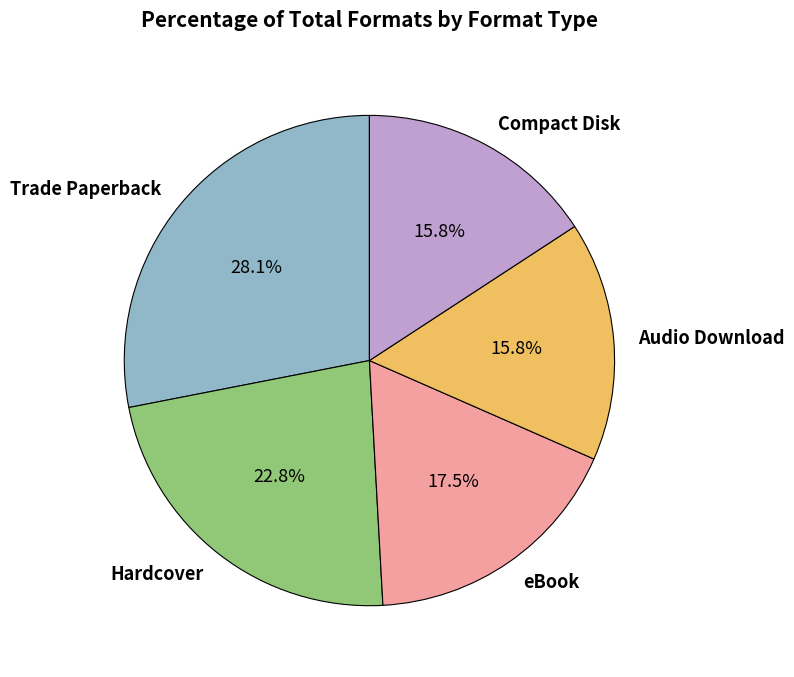

How much of the chart is everything except Trade Paperback?

71.9%